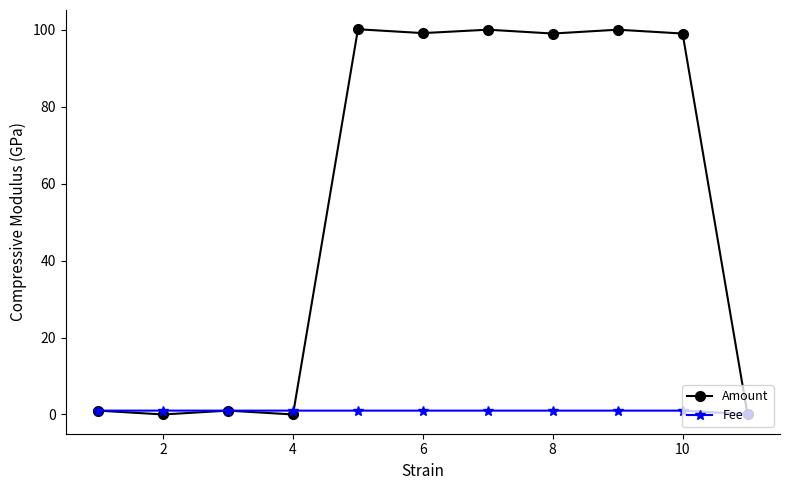

Does the chart have visible grid lines?

No